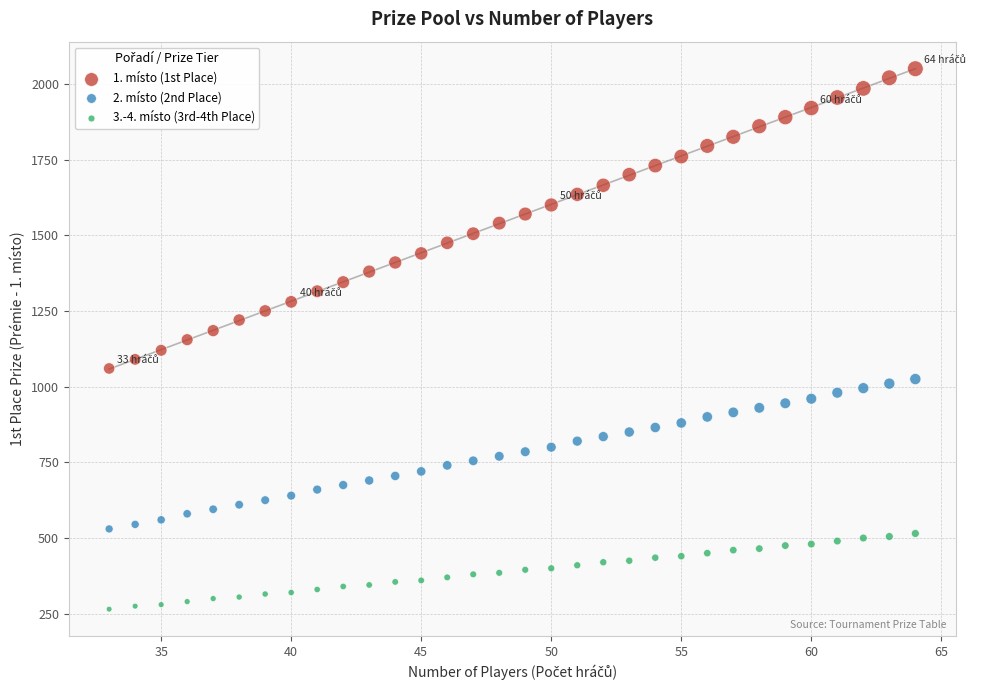

Across all data points, what is the range of Y values (max minus min)?

1785